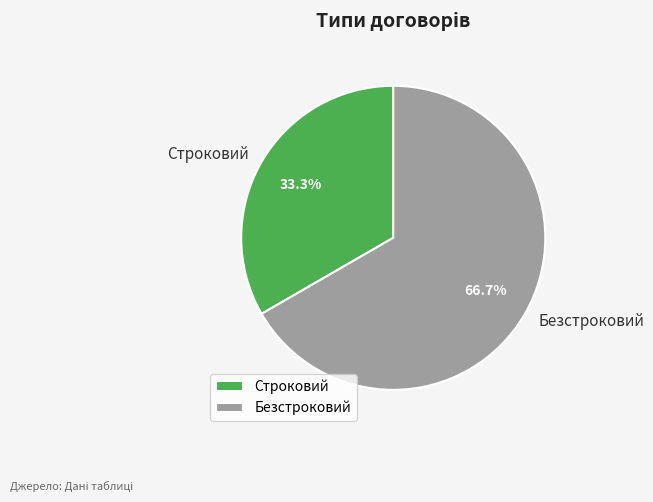

Which slice is the largest?

Безстроковий